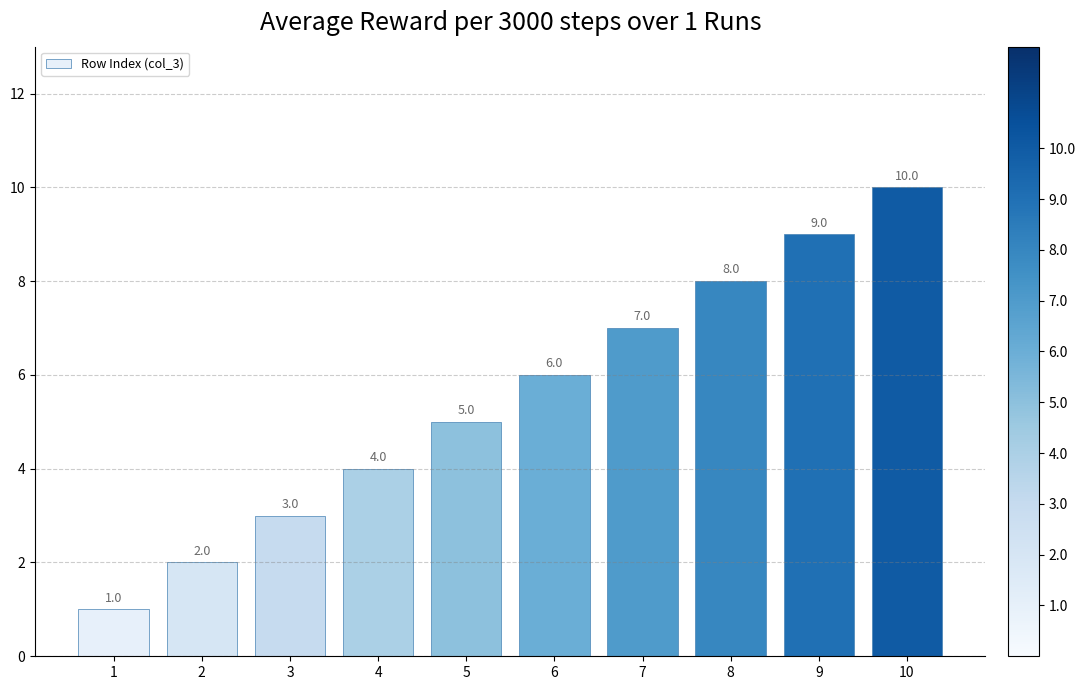

Is it true that the value at 3 is 5?

False